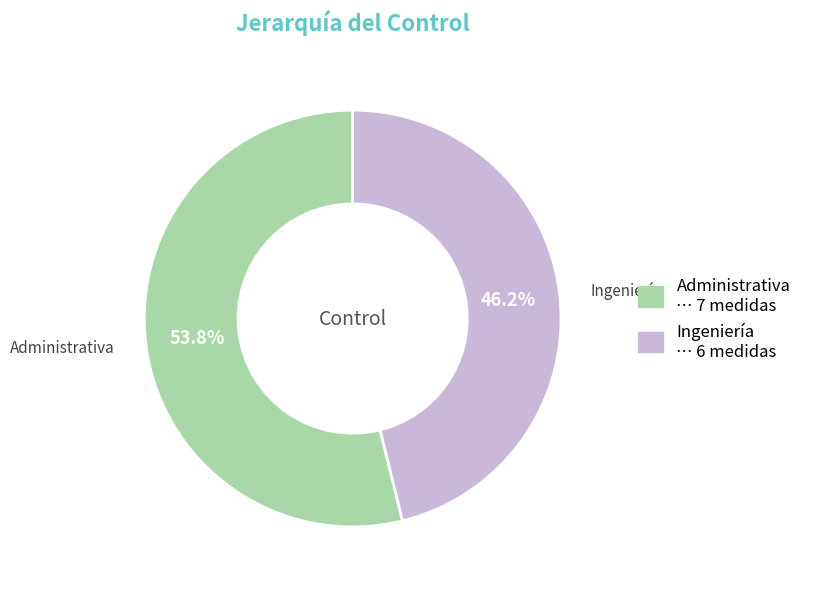

Between Administrativa and Ingeniería, which is larger?

Administrativa